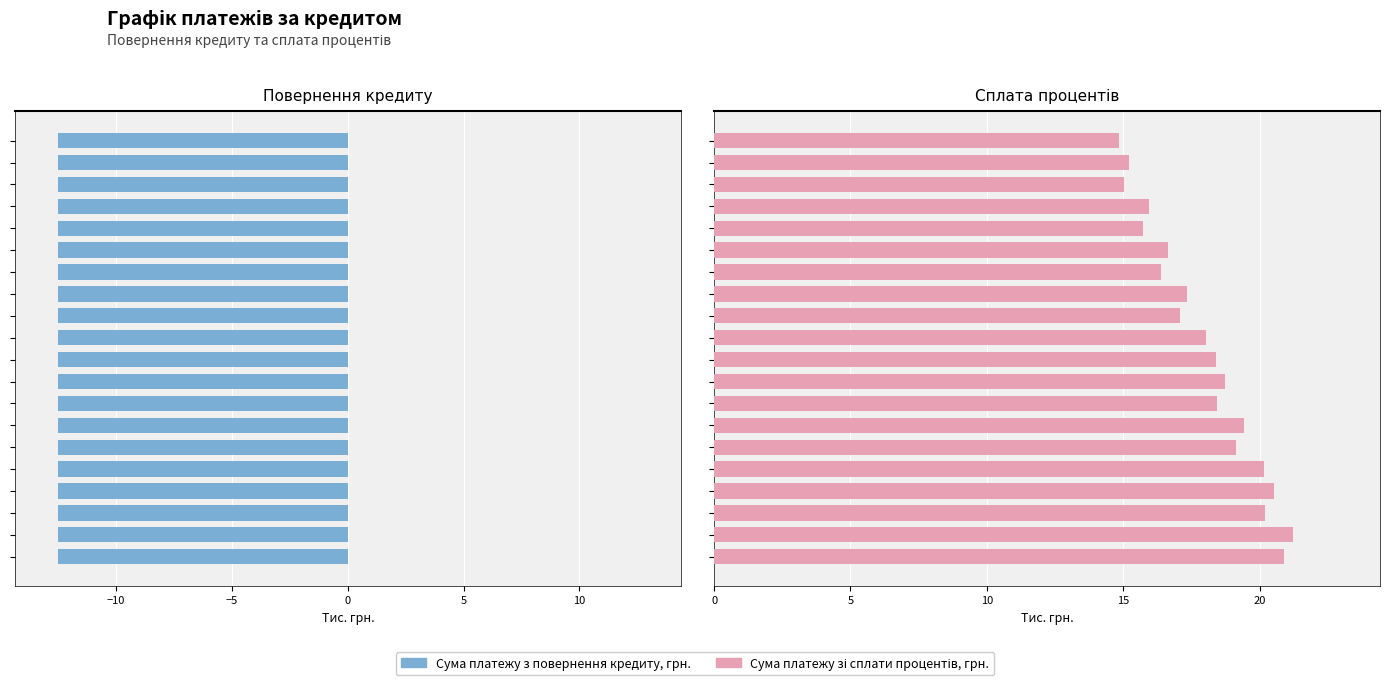

What is the spread (max minus min) of values at 15?

18.7